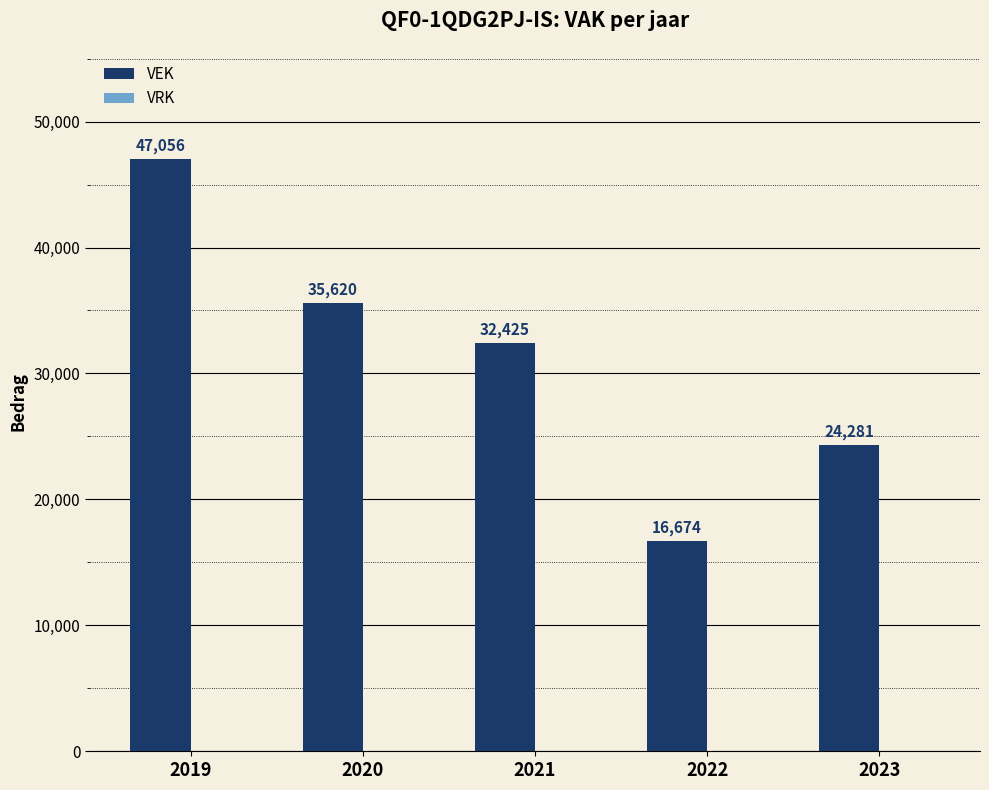

How many values are between 24281 and 35620?

3